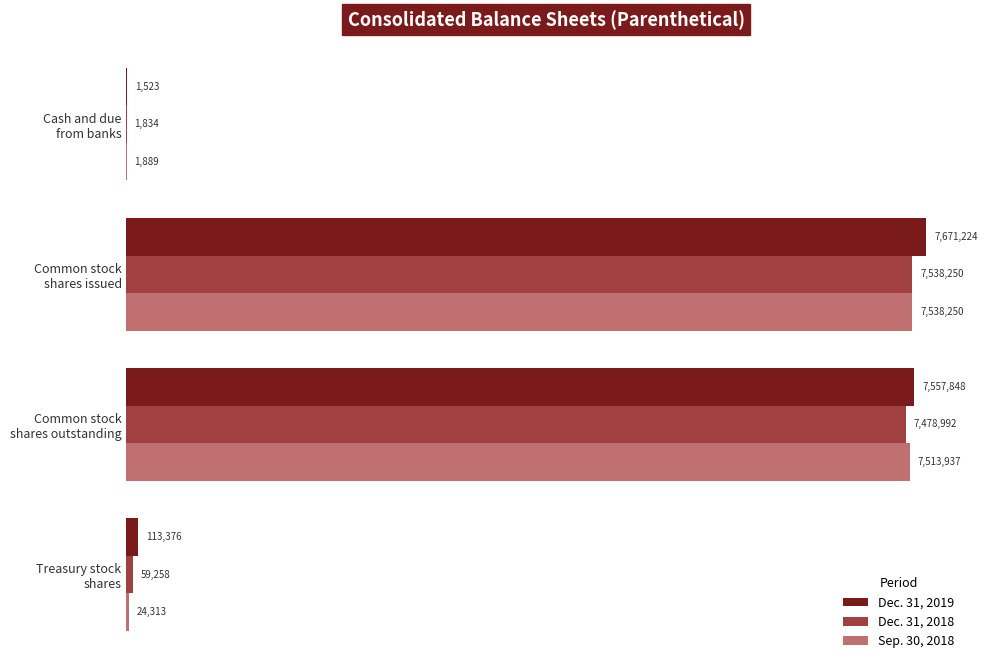

What is the sum of all Dec. 31, 2019 values?

15343971